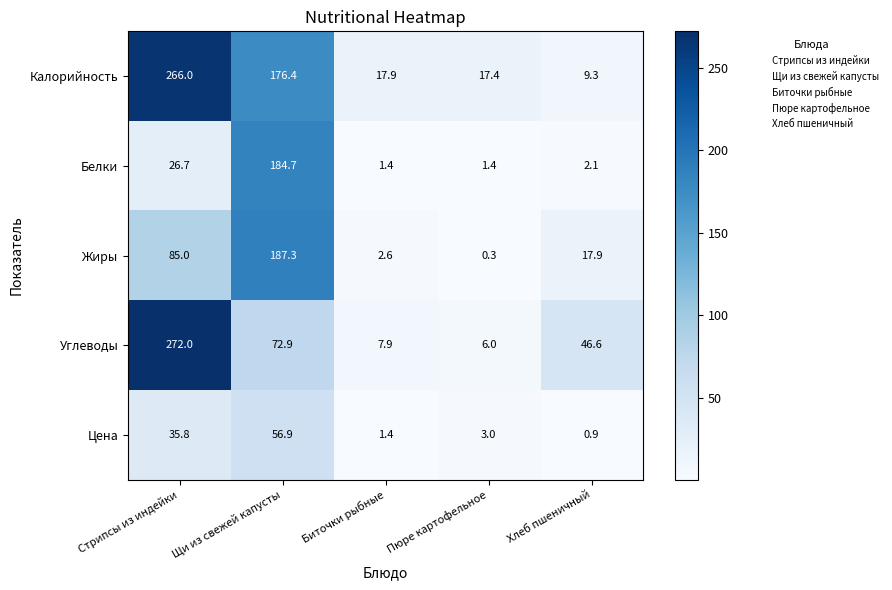

How many series are shown in this chart?

5